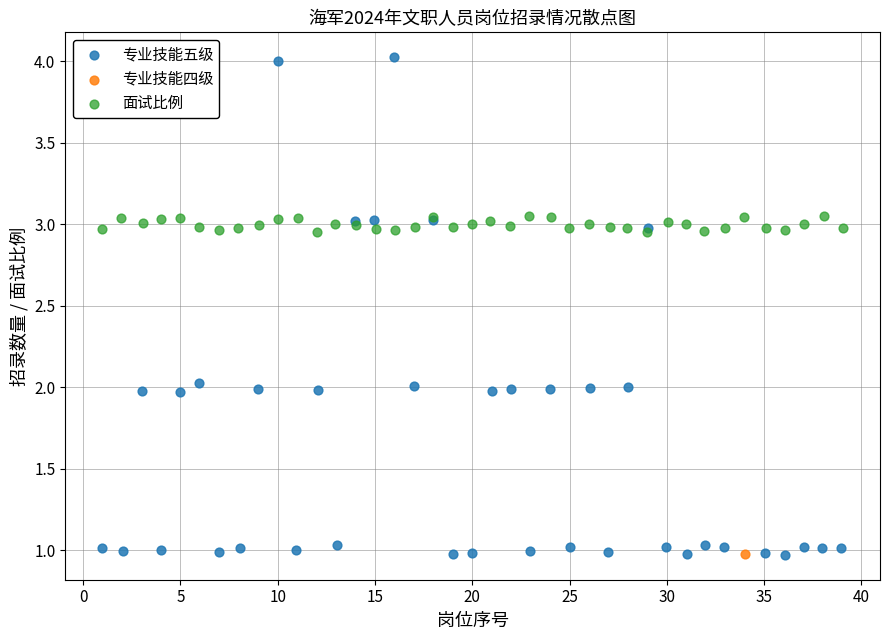

What are all the series names shown in the legend?

专业技能五级, 专业技能四级, 面试比例